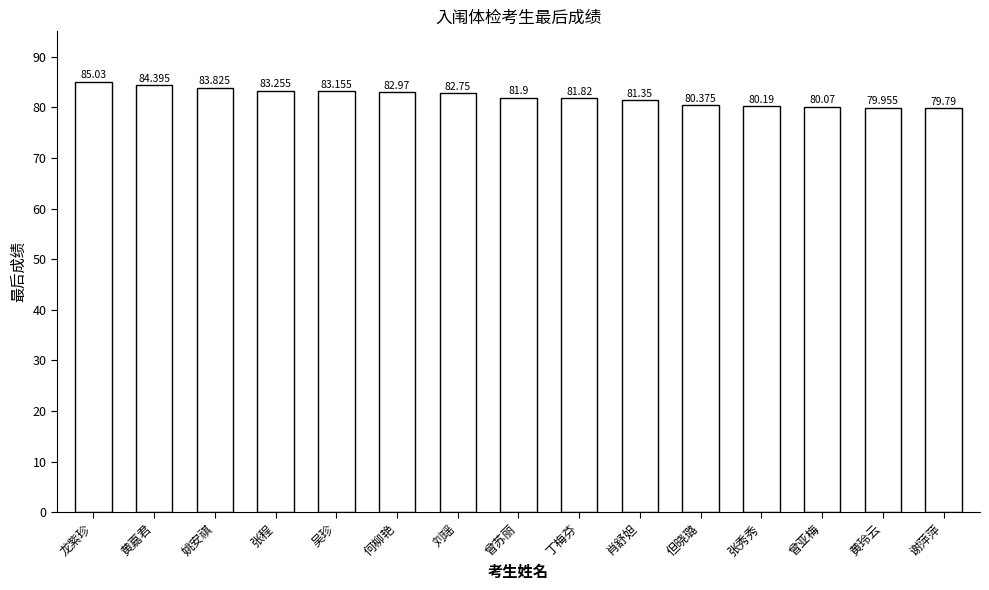

Is it true that the value at 丁梅芬 is 81.8?

True